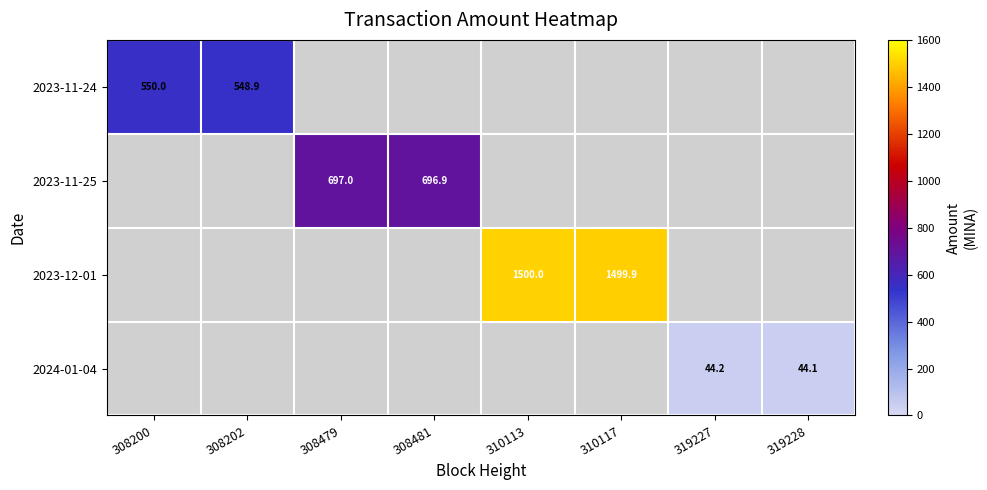

Rank the categories by 2023-11-25 value from lowest to highest.

308200, 308202, 310113, 310117, 319227, 319228, 308481, 308479